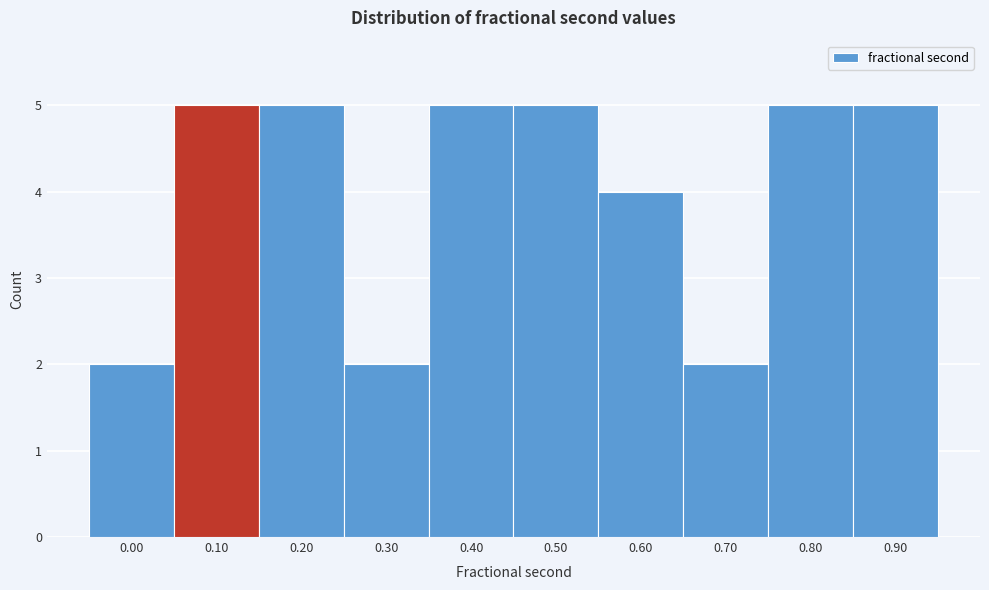

Reading right to left, transcribe all the data shown in this chart.

0.90=5	0.80=5	0.70=2	0.60=4	0.50=5	0.40=5	0.30=2	0.20=5	0.10=5	0.00=2